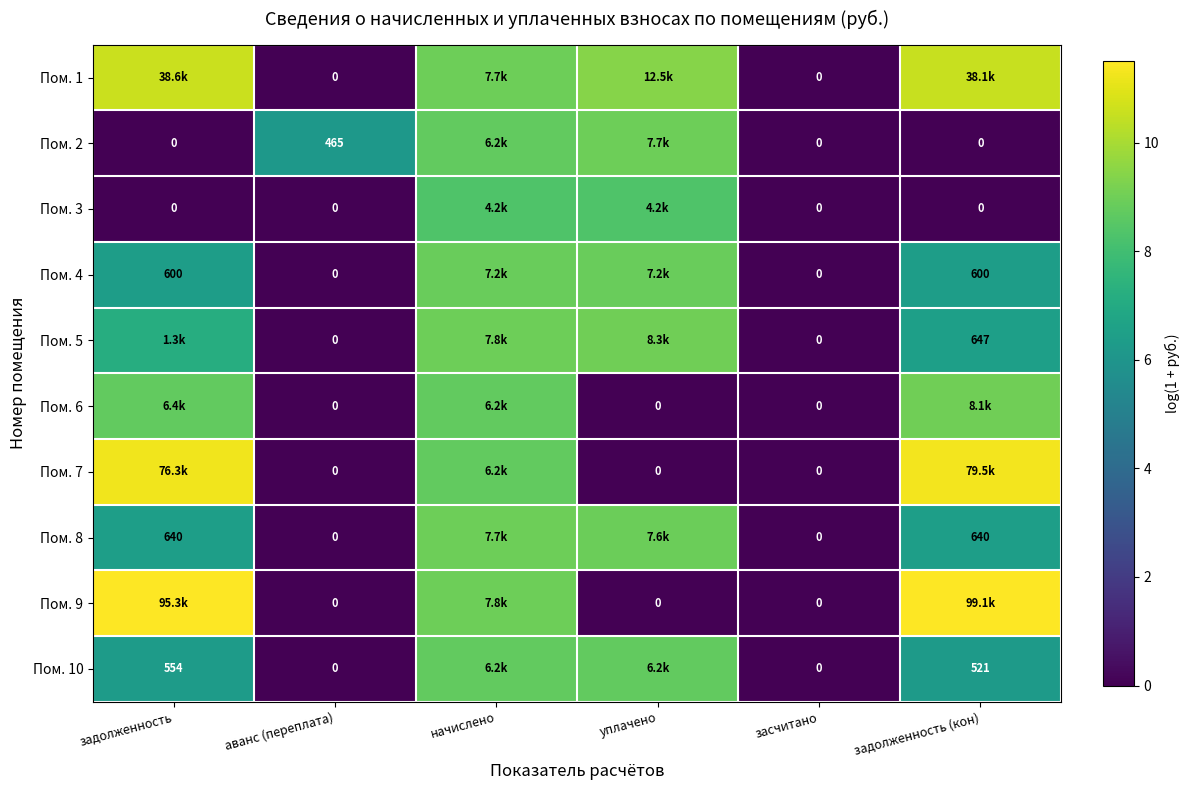

True or false: Пом. 9 has a value of 4.2 at аванс (переплата).

False